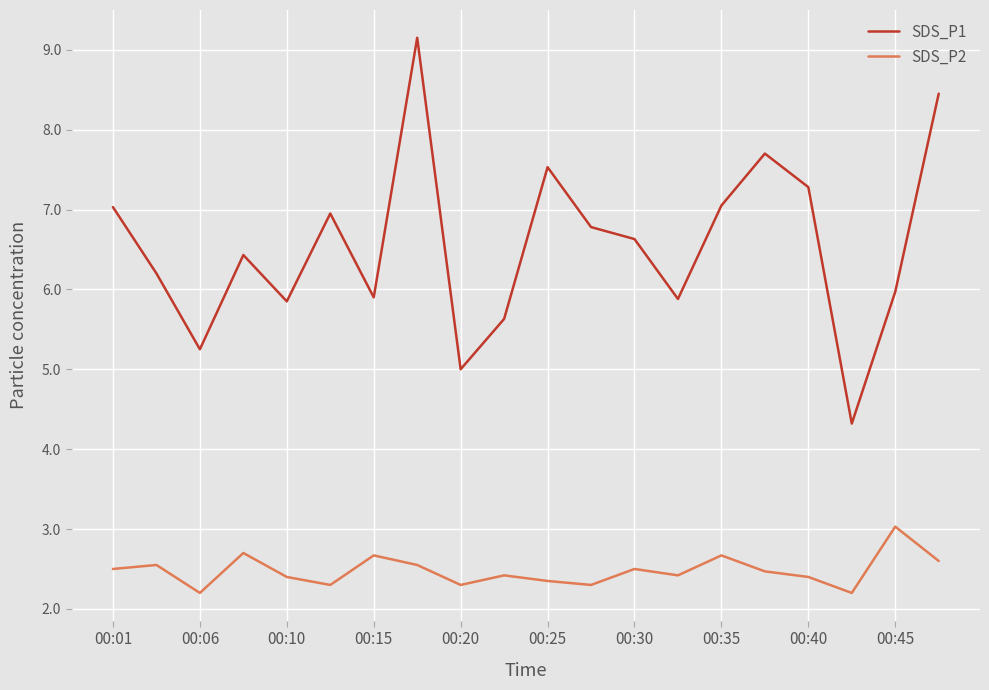

What is the difference between the maximum and minimum values in the SDS_P1 series?

4.8